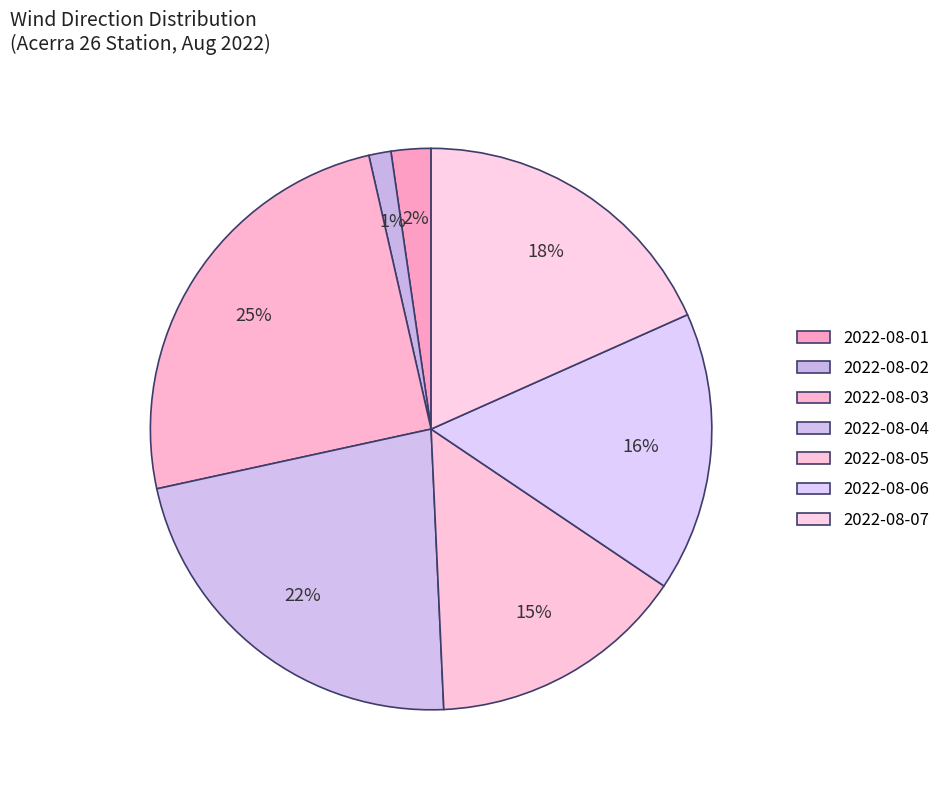

Rank the categories by value from highest to lowest.

2022-08-03, 2022-08-04, 2022-08-07, 2022-08-06, 2022-08-05, 2022-08-01, 2022-08-02